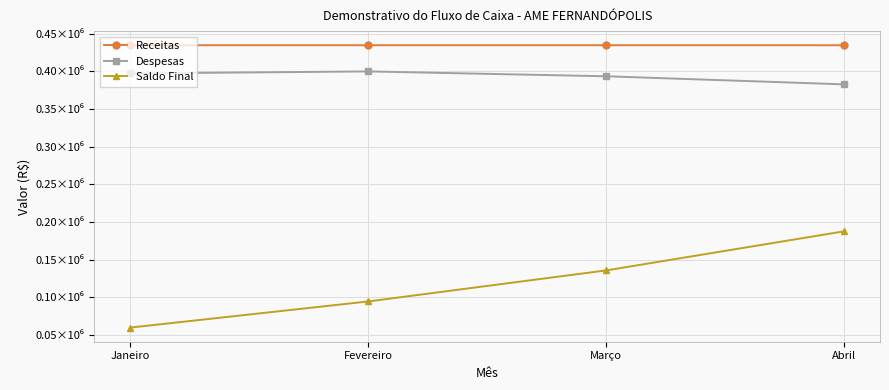

Reading left to right, what are all the values shown in this chart?

Receitas: 434795.8	434784.7	434822.3	434779.6
Despesas: 397325.0	400028.9	393575.3	382826.3
Saldo Final: 59662.7	94418.5	135665.5	187618.9